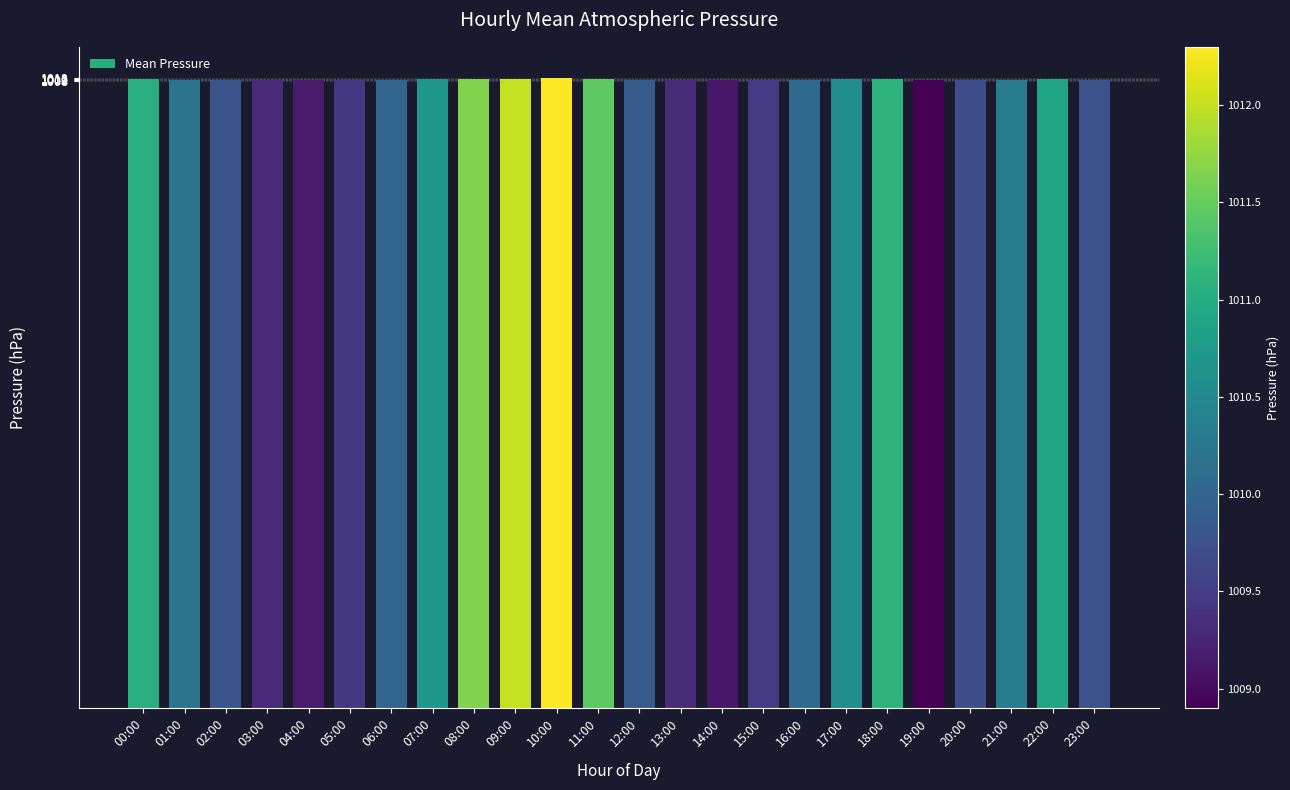

How many data points are less than 1010?

11